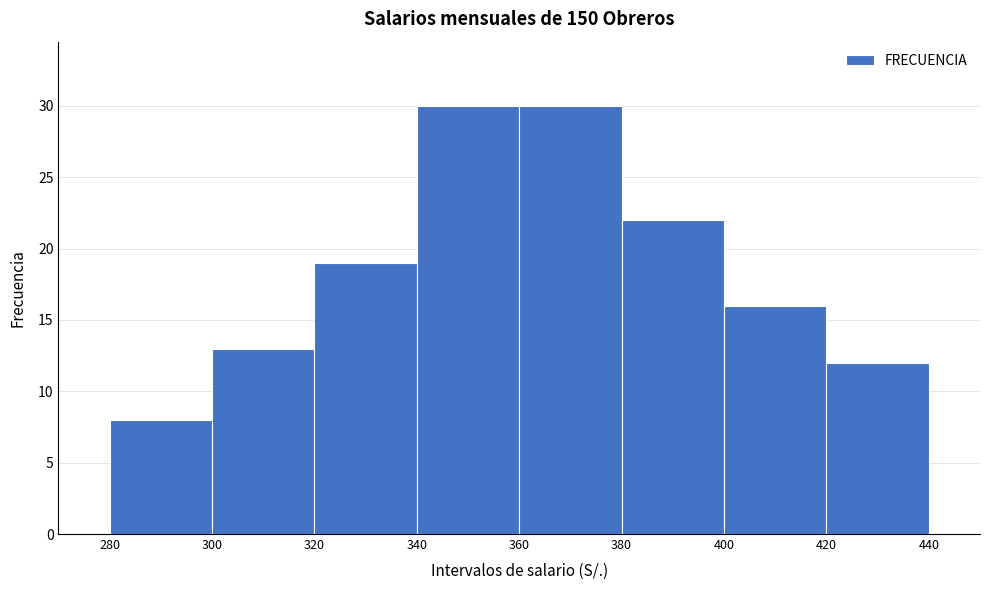

Reading left to right, transcribe this chart: for each bar, give the range it covers on the x-axis and its height. The values are not printed on the chart, so give them approximately, as read against the axis.

280 to 300: 8
300 to 320: 13
320 to 340: 19
340 to 360: 30
360 to 380: 30
380 to 400: 22
400 to 420: 16
420 to 440: 12